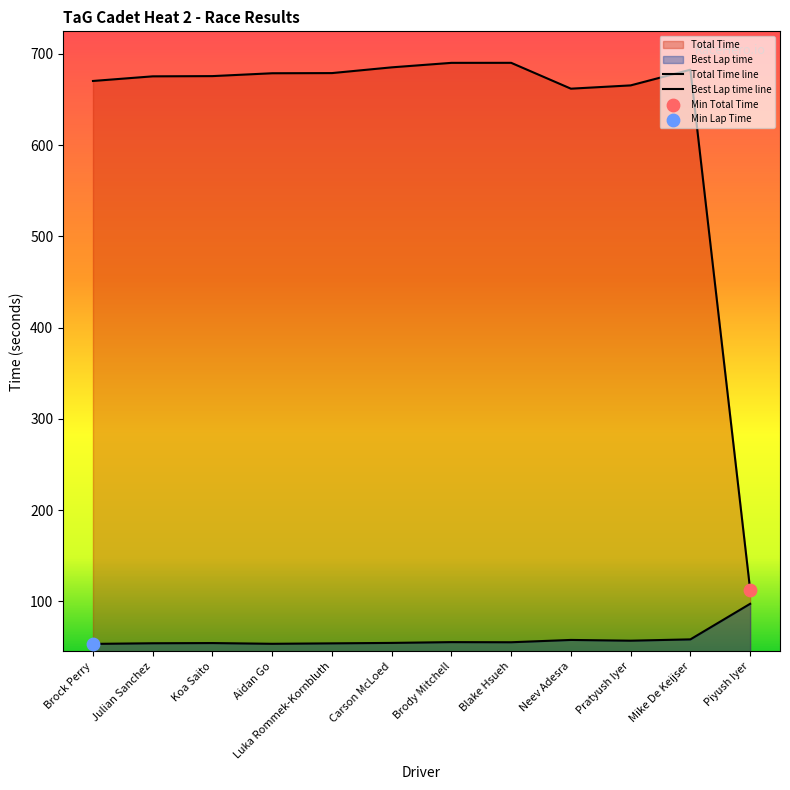

What is the total value across all series at Piyush Iyer?

210.2